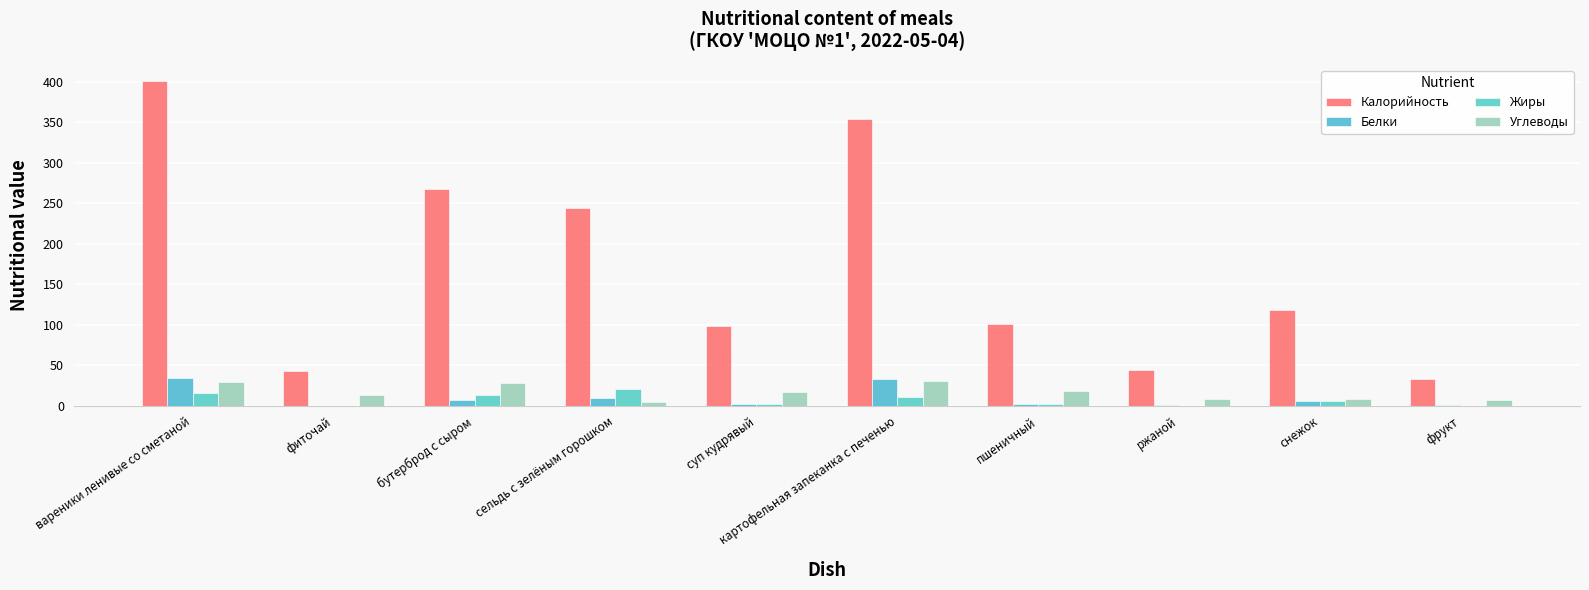

Count the number of data series in this chart.

4